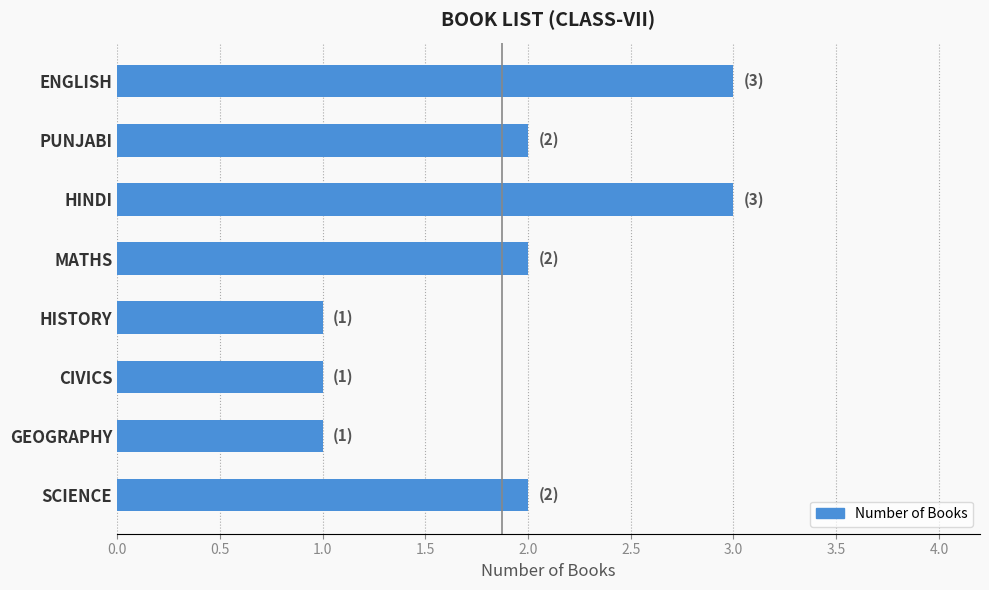

What position from the top is GEOGRAPHY?

7